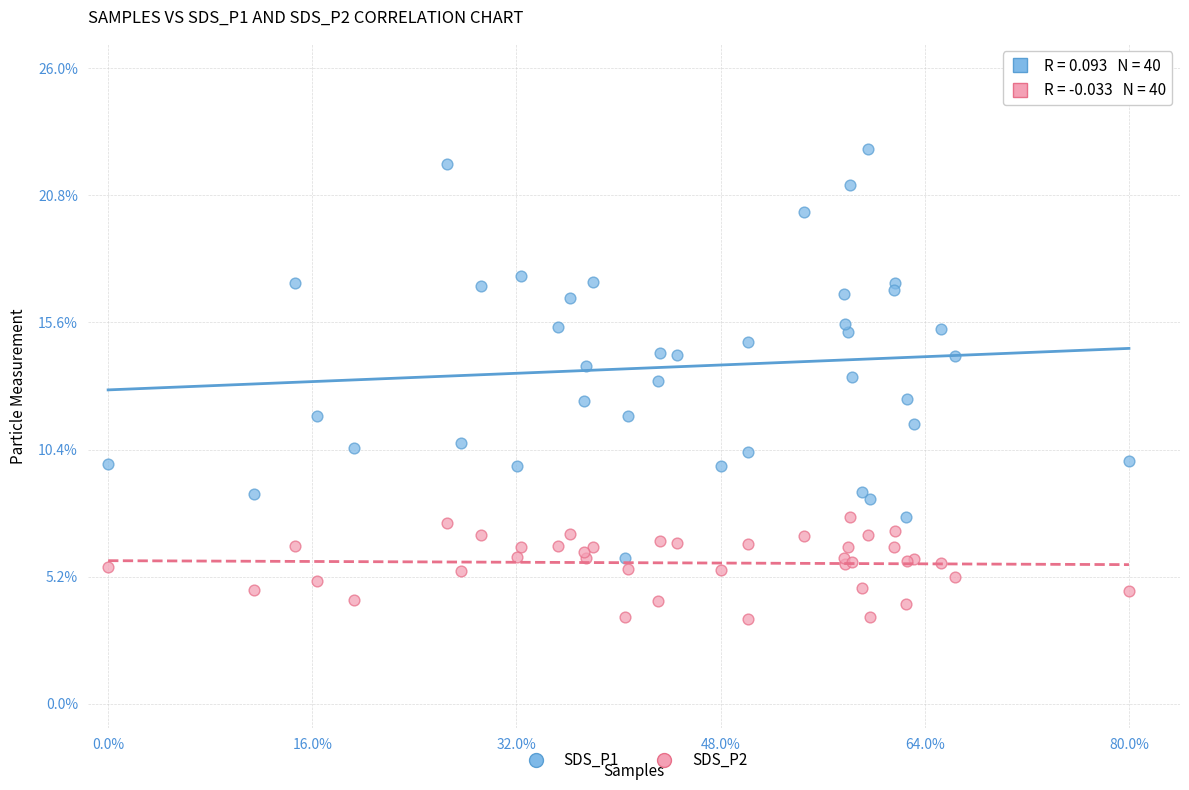

What is the X range (max minus min) for the scatter plot?

1.0